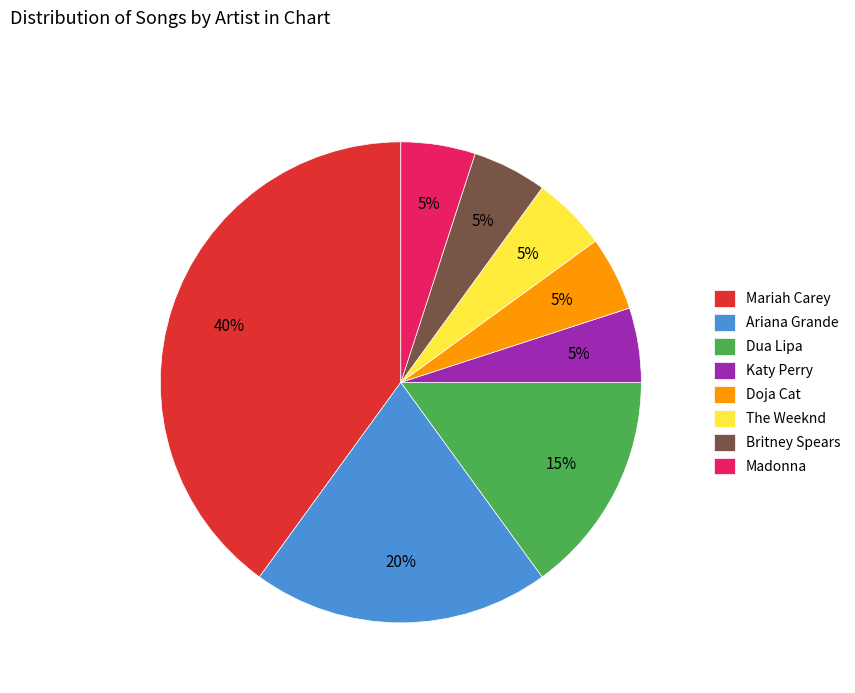

Approximately how many times larger is the value at Britney Spears compared to Mariah Carey?

0.1